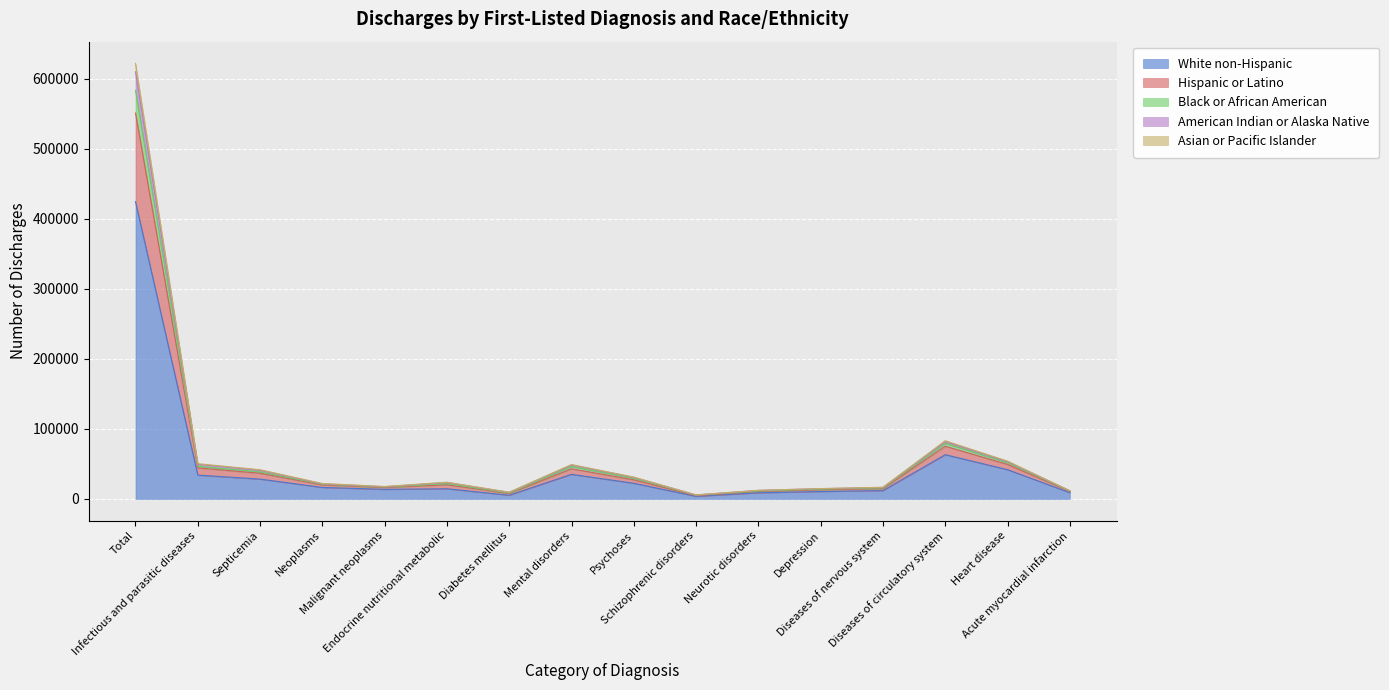

What is the highest value of the White non-Hispanic series?

424091